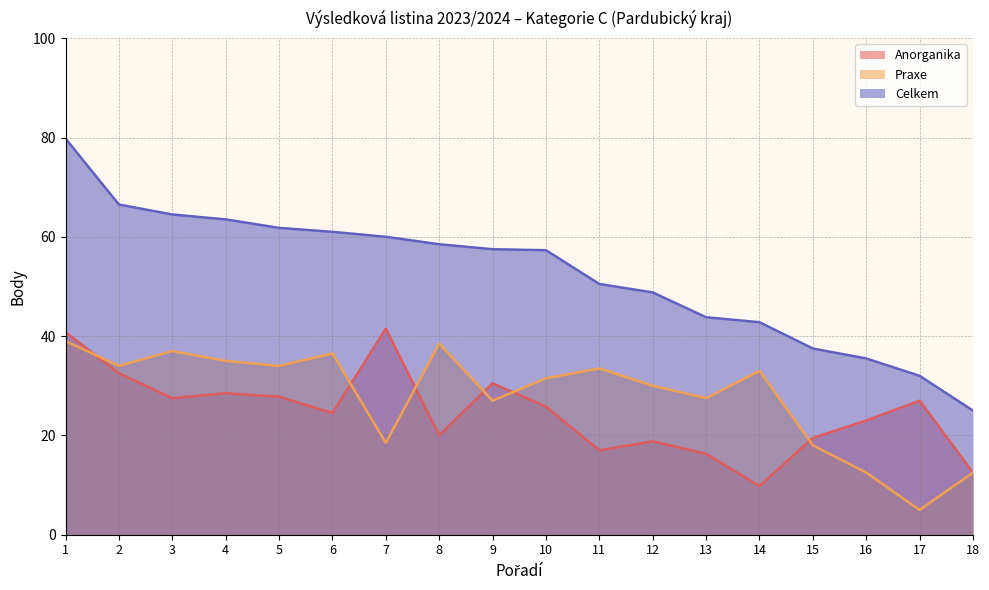

Which series has the largest total across all categories?

Celkem